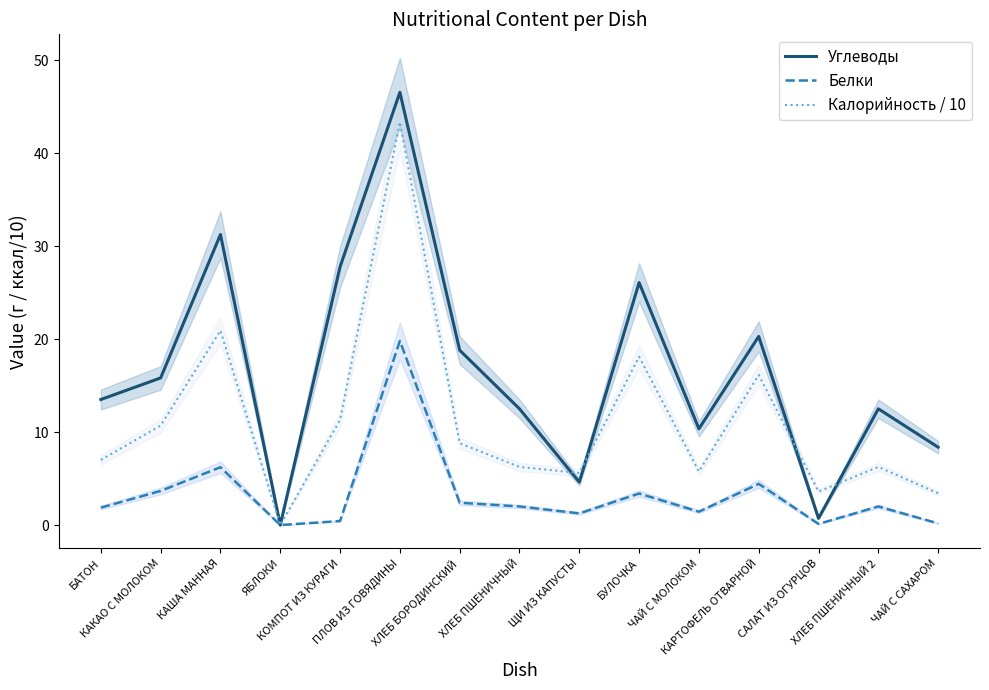

At which category does Калорийность / 10 reach its first local peak?

КАША МАННАЯ